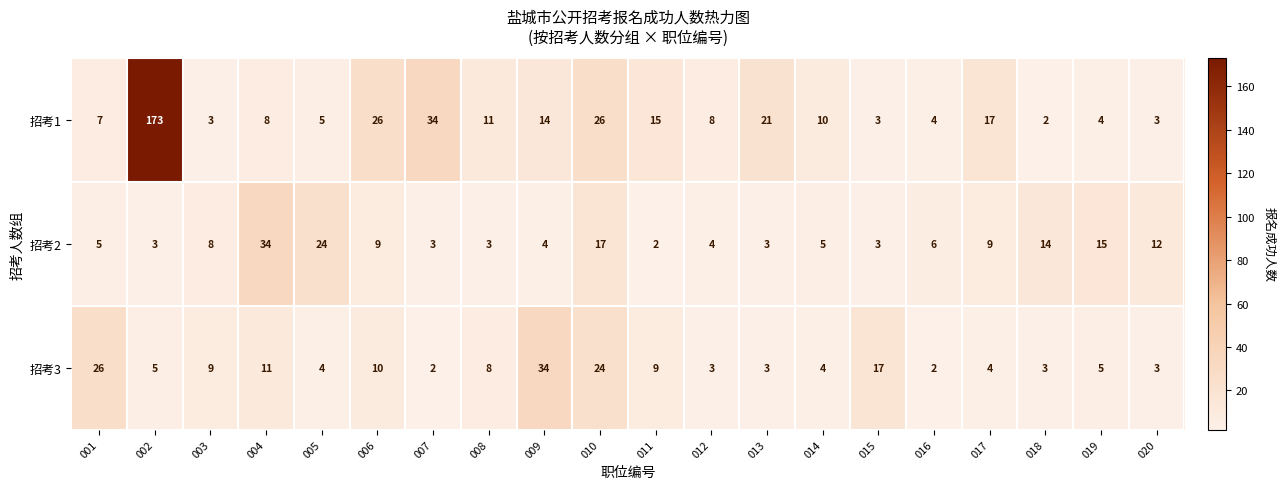

At how many categories does at least one series exceed 46?

1